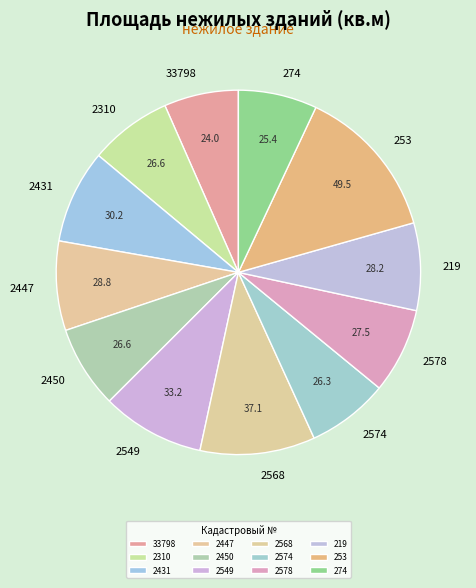

Does any single category account for the majority?

No